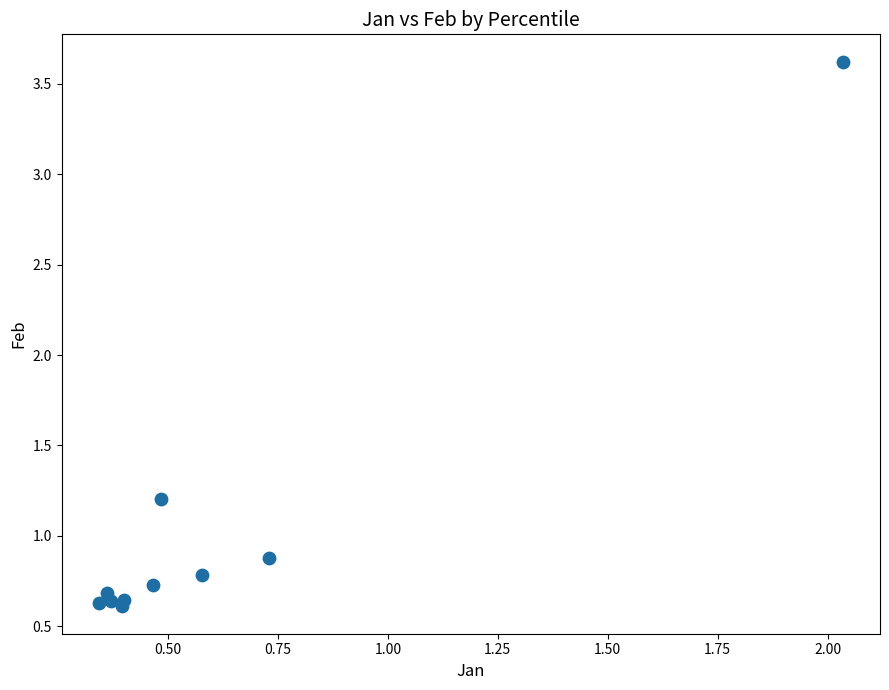

What Y value in the scatter plot is closest to 2?

1.2